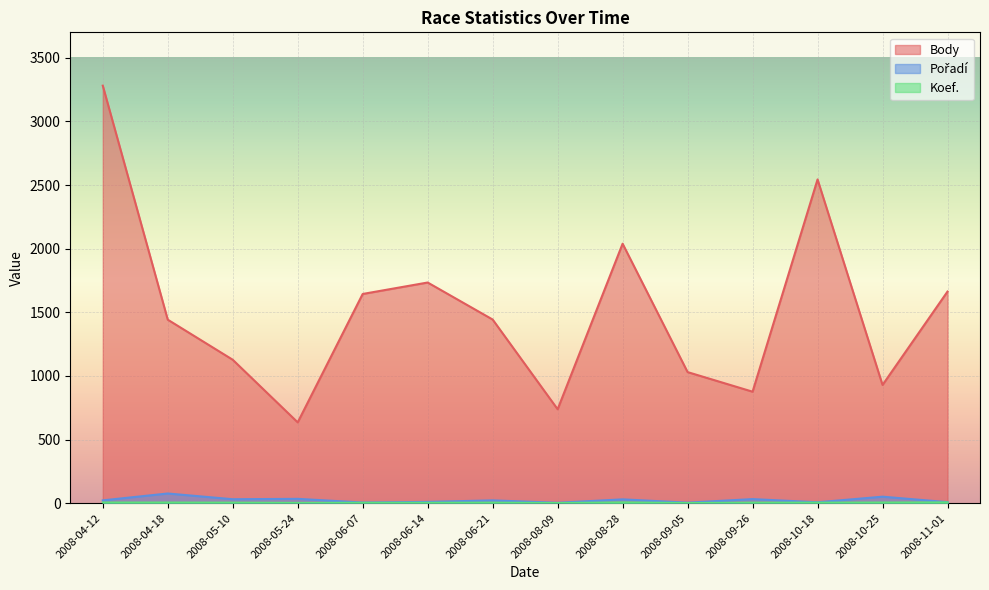

Reading left to right, list all the values displayed in this chart.

Body: 3281	1442	1127	635	1644	1734	1443	738	2039	1030	876	2544	929	1663
Pořadí: 22	76	31	34	5	10	22	3	30	4	32	7	51	8
Koef.: 5	5	4	2	3	3	4	1	6	1	4	4	5	6